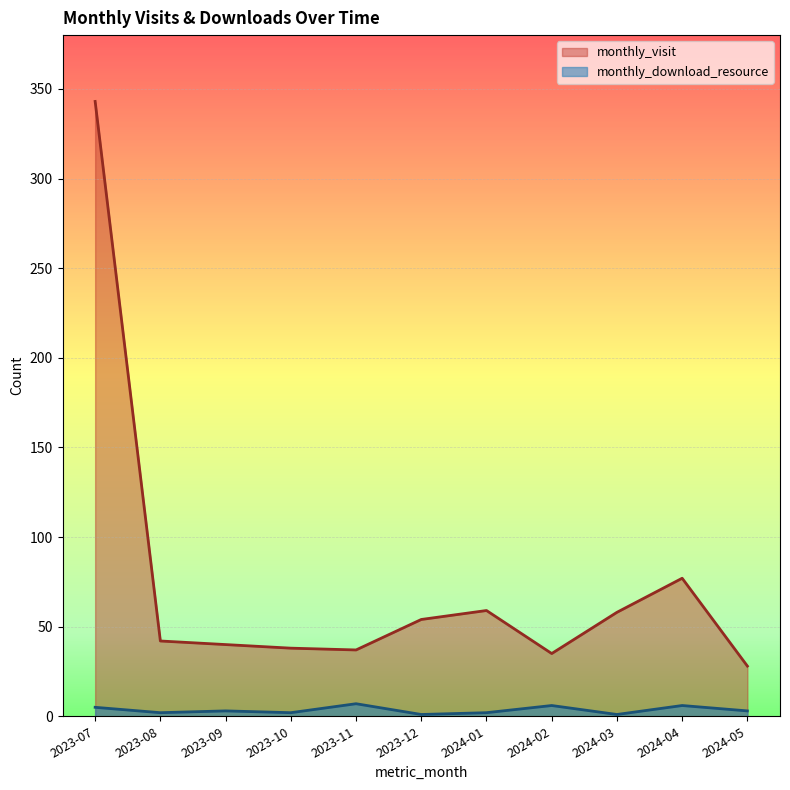

What is the sum of the monthly_visit values at 2023-10 and 2023-12?

92